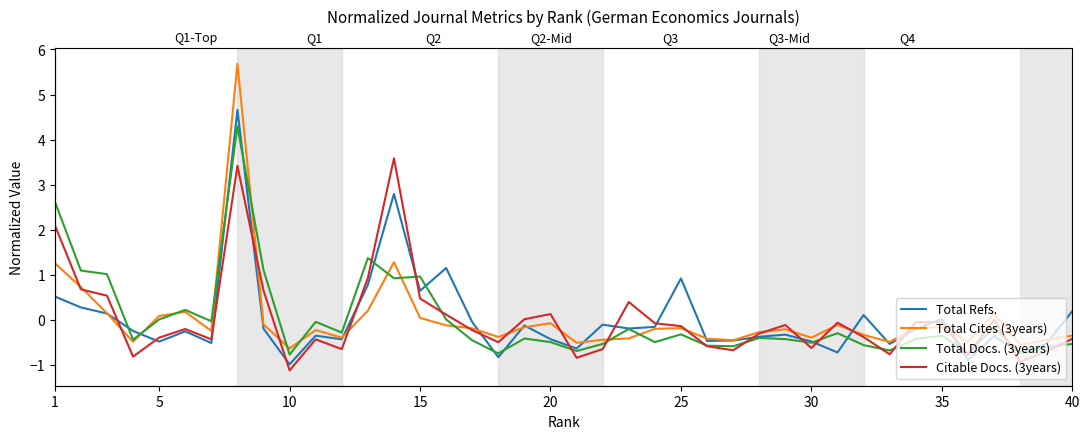

What is the difference between the second highest and second lowest values in the Total Docs. (3years) series?

3.4